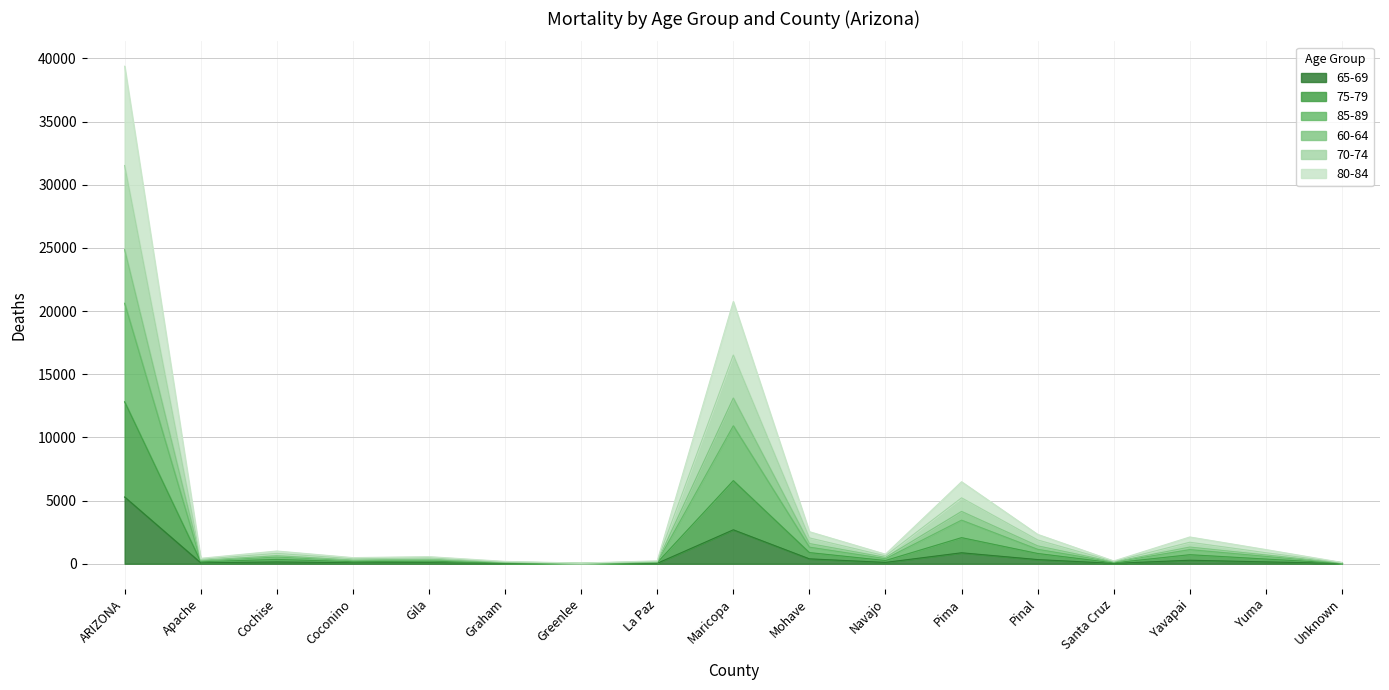

What is the greatest value displayed?

39386